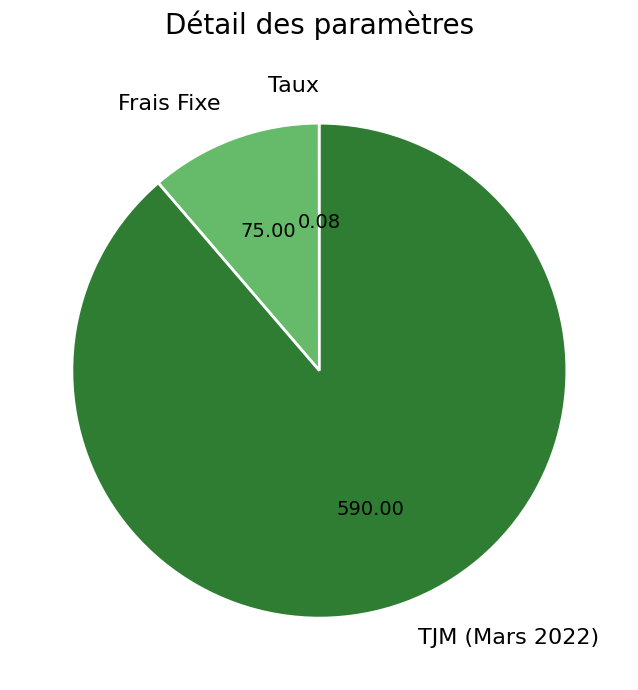

Which slice is the largest?

TJM (Mars 2022)